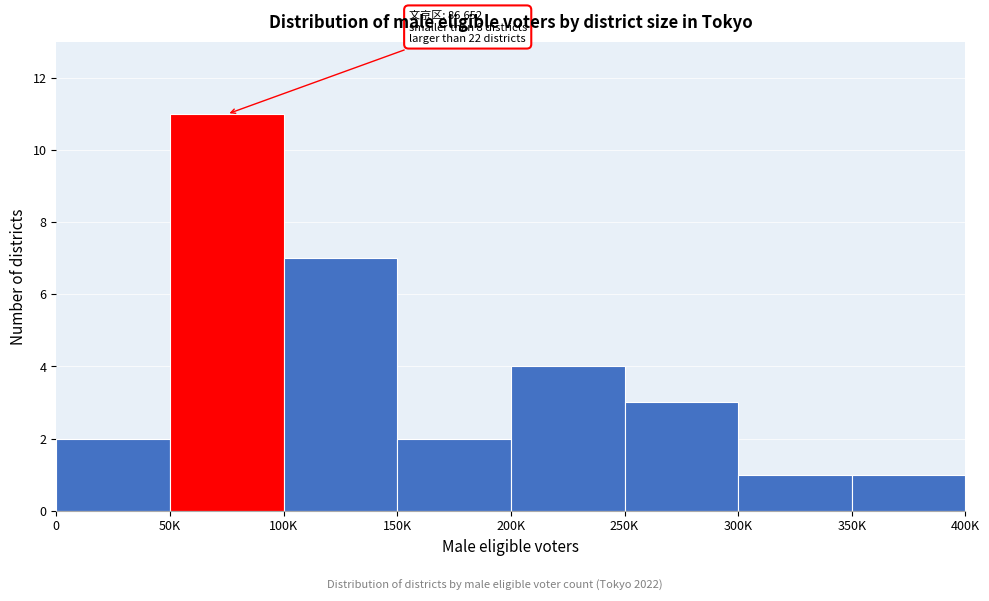

Reading left to right, list all the values displayed in this chart.

2	11	7	2	4	3	1	1